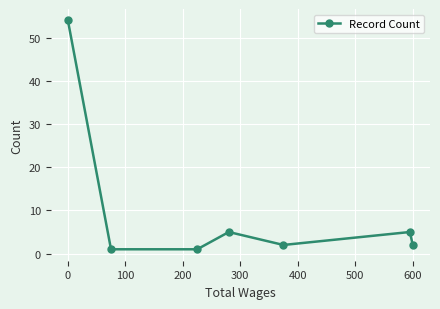

What is the difference between the maximum and minimum values?

53